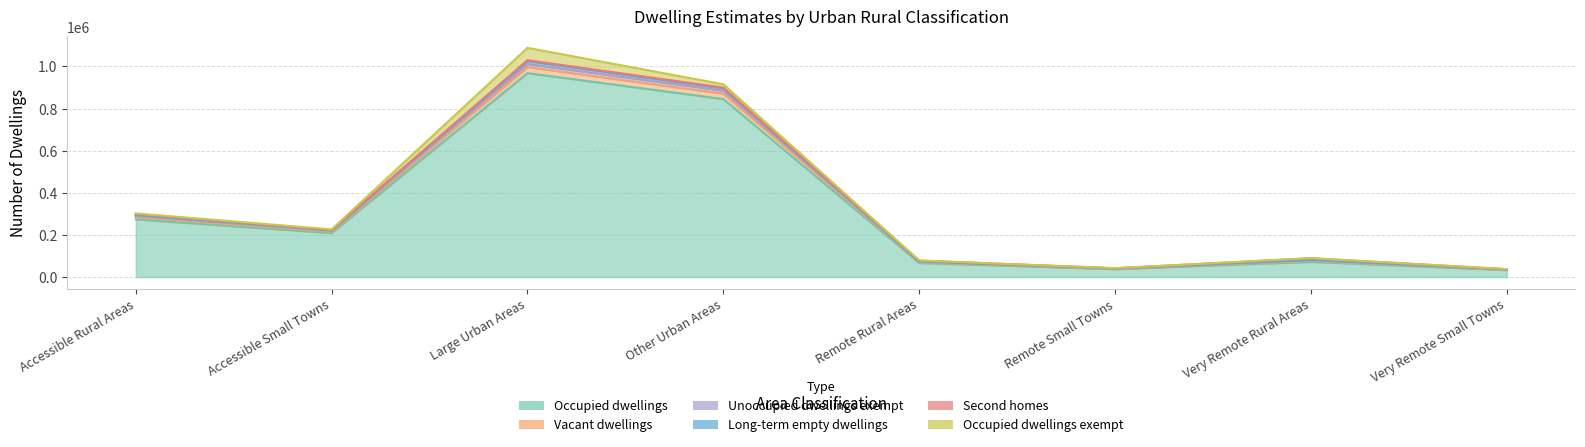

Is the value of Long-term empty dwellings at Very Remote Rural Areas greater than the value of Vacant dwellings at Remote Rural Areas?

Yes